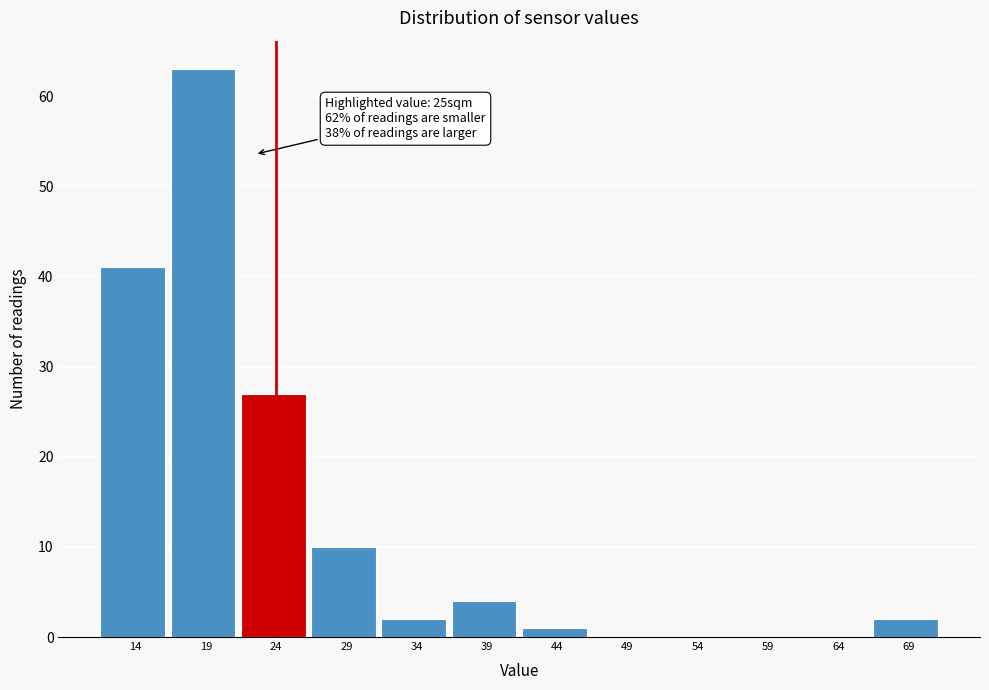

Reading right to left, list all the values displayed in this chart.

69=2	64=0	59=0	54=0	49=0	44=1	39=4	34=2	29=10	24=27	19=63	14=41